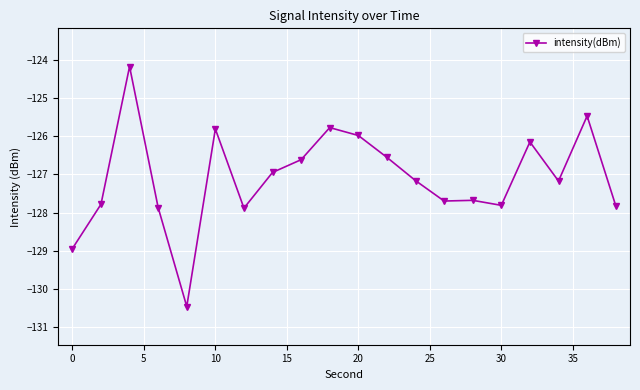

True or false: the data has more than 0 interior local peaks.

True